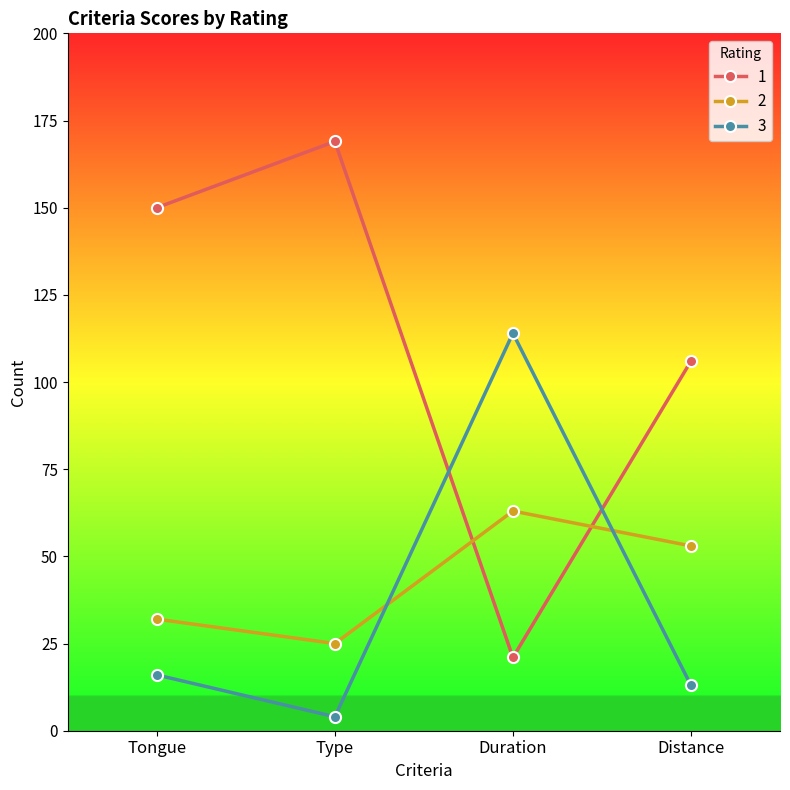

Reading left to right, extract all data points from this chart.

1: Tongue=150	Type=169	Duration=21	Distance=106
2: Tongue=32	Type=25	Duration=63	Distance=53
3: Tongue=16	Type=4	Duration=114	Distance=13